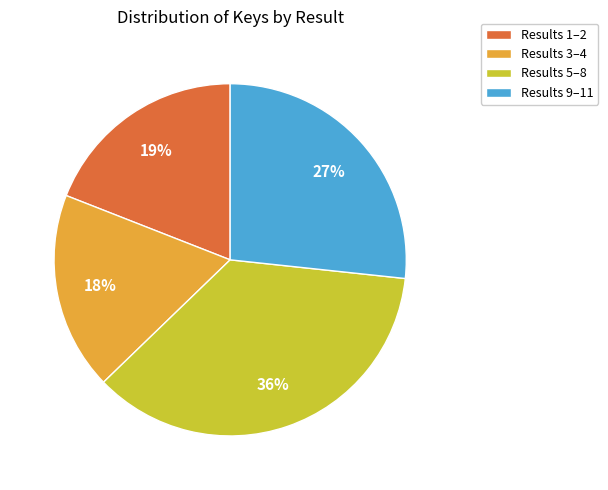

To the nearest percent, what portion does Results 5–8 represent?

36%